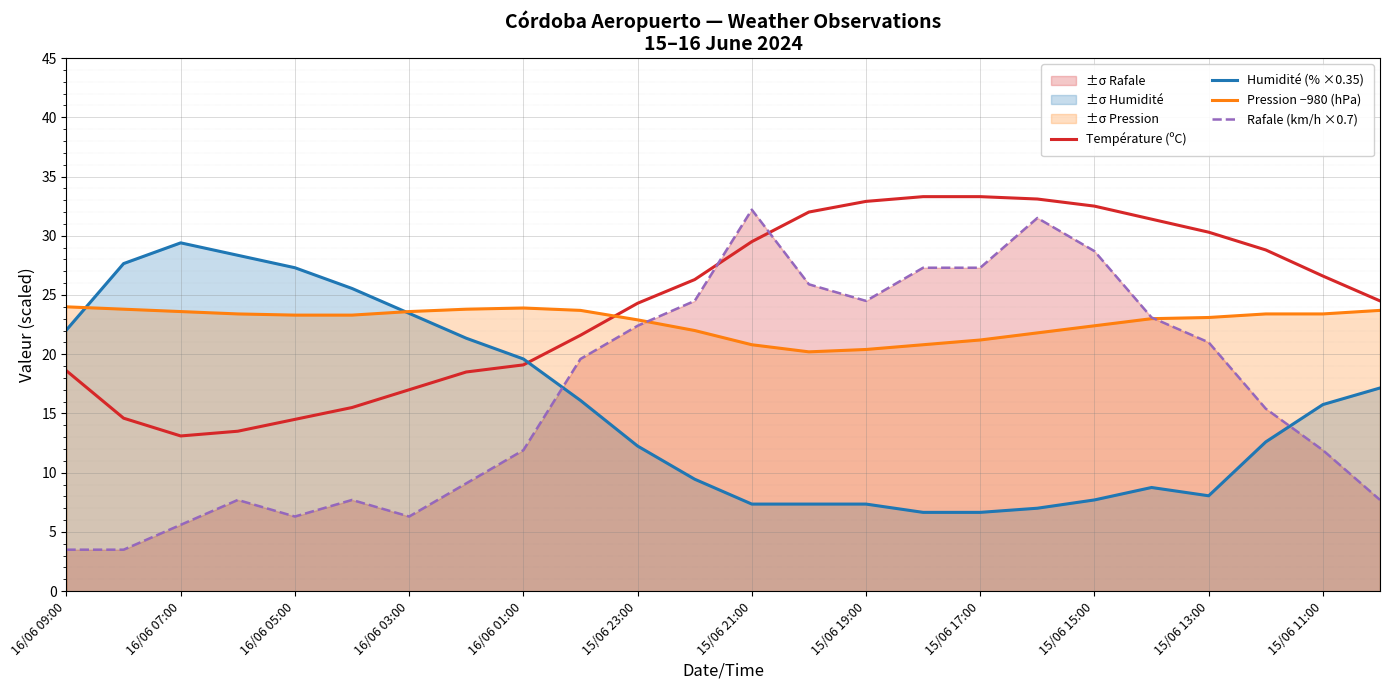

Which series has the widest spread of values?

Rafale (km/h ×0.7)